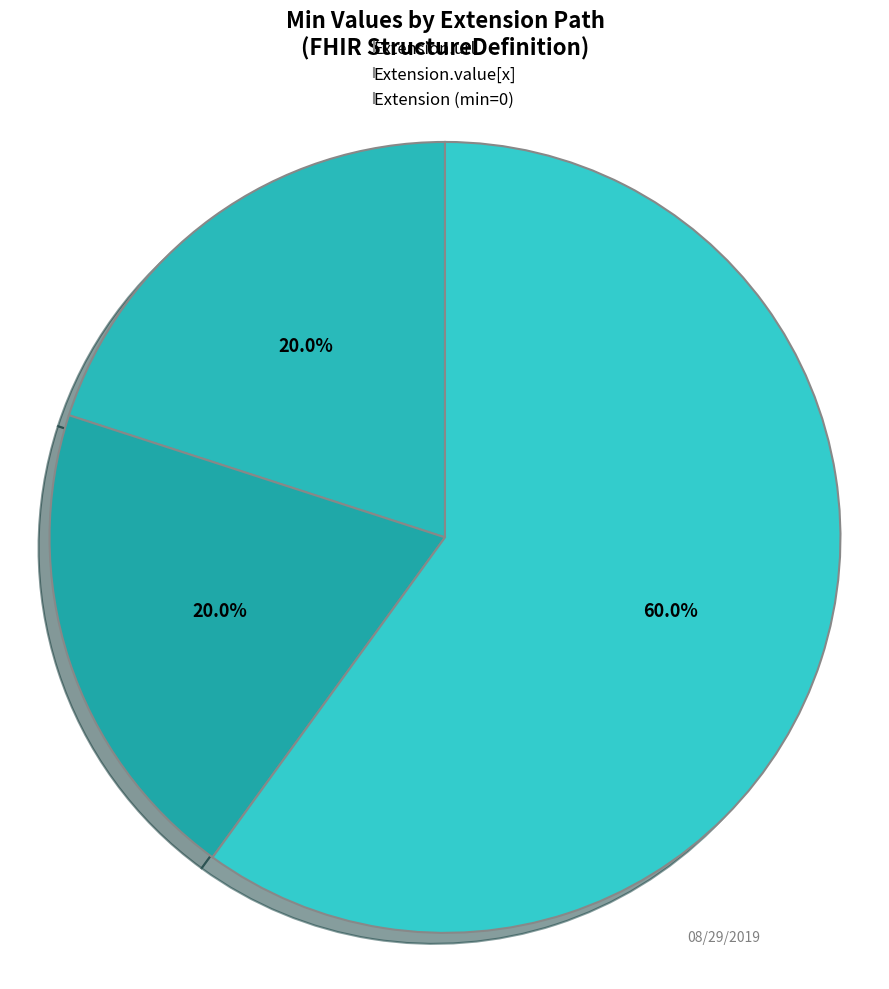

Count the number of slices in the pie.

3